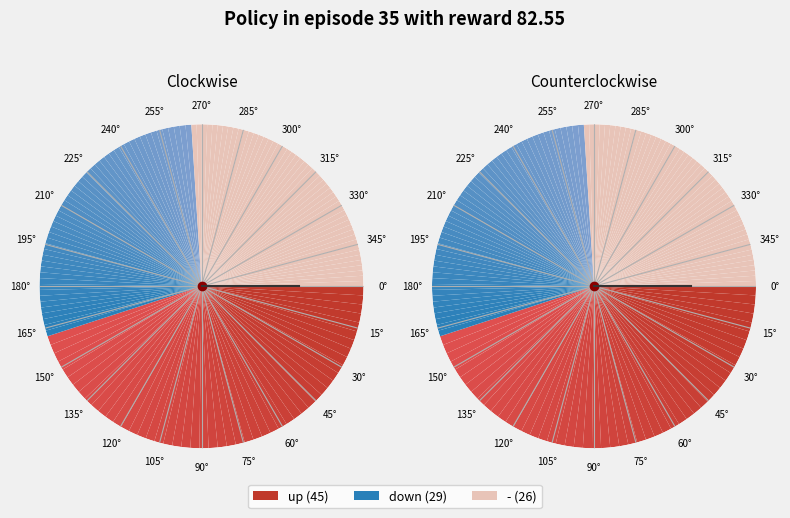

Which has a higher value, - or up?

up